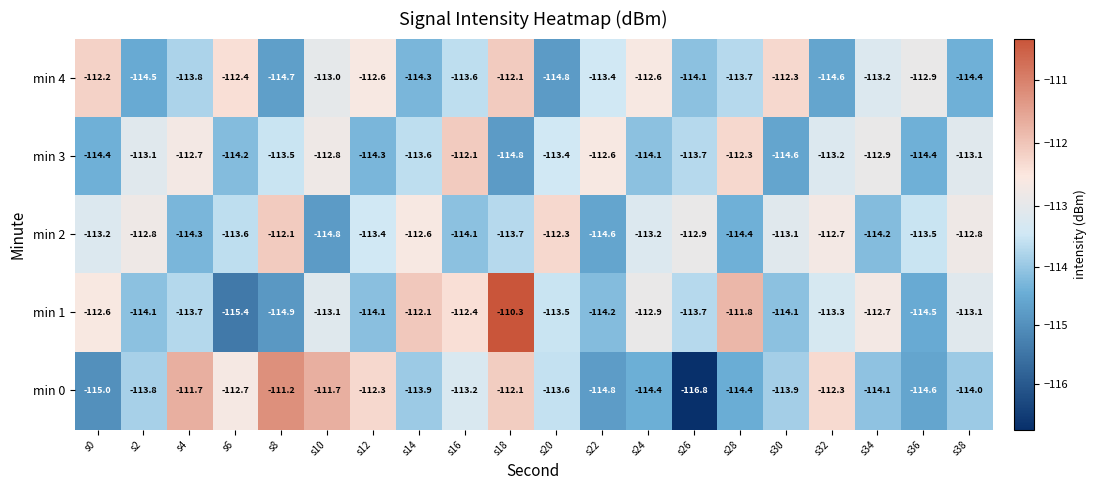

Rank the series at s4 from highest to lowest value.

min 0, min 3, min 1, min 4, min 2